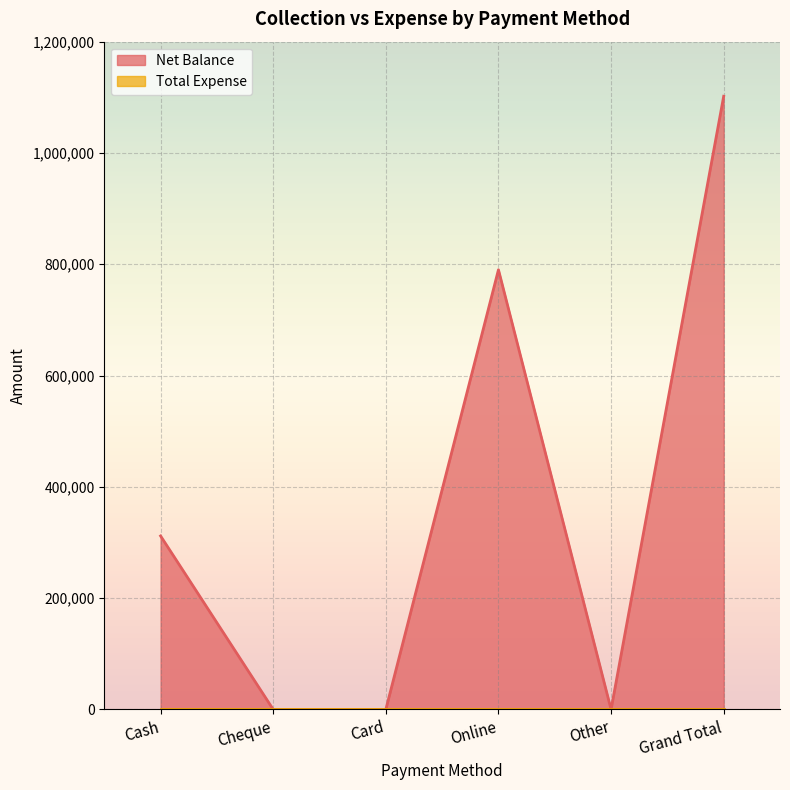

How many positive values are there?

3